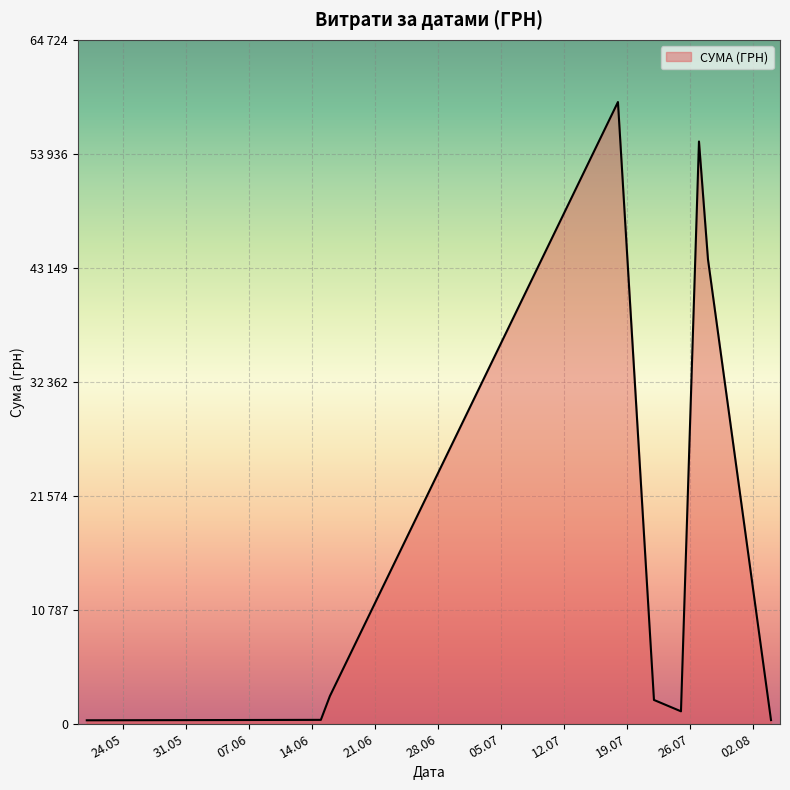

What is the value of the 7th point from the left?

55105.0